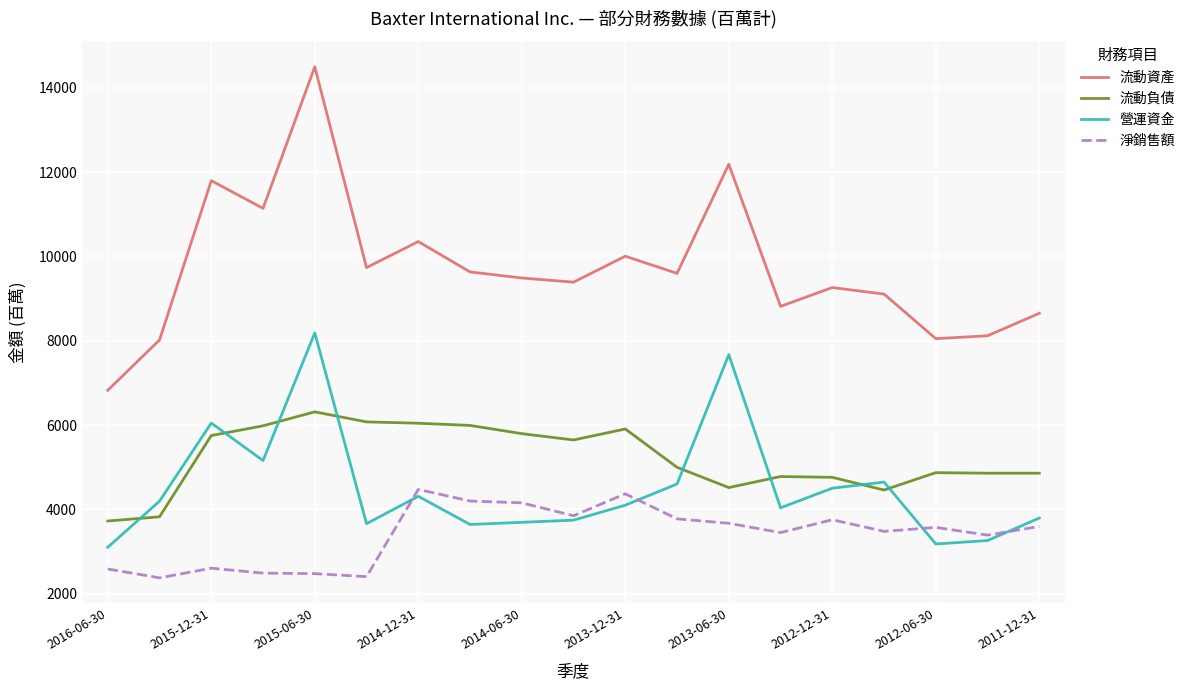

In 流動資產, how many points are higher than both neighbors (excluding endpoints)?

6